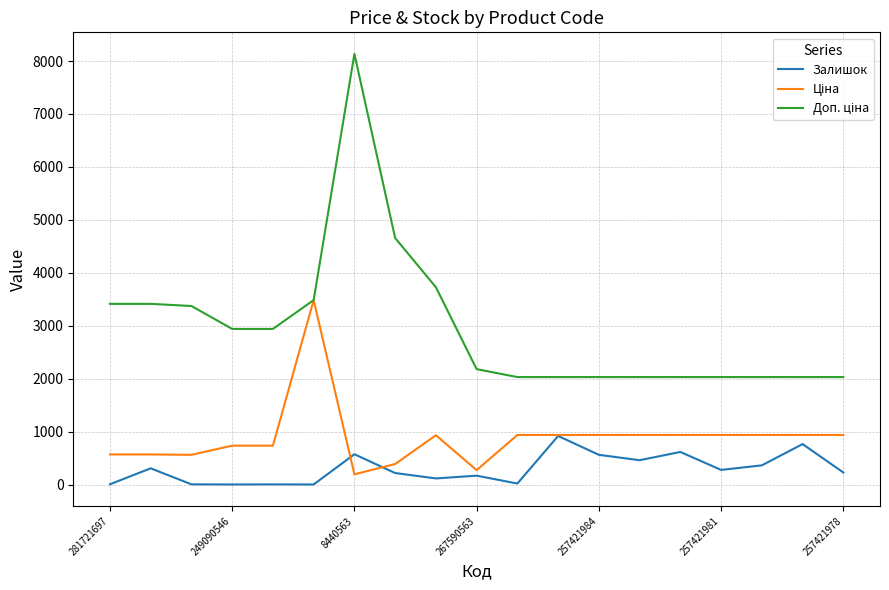

What is the maximum value shown in the chart?

8135.0